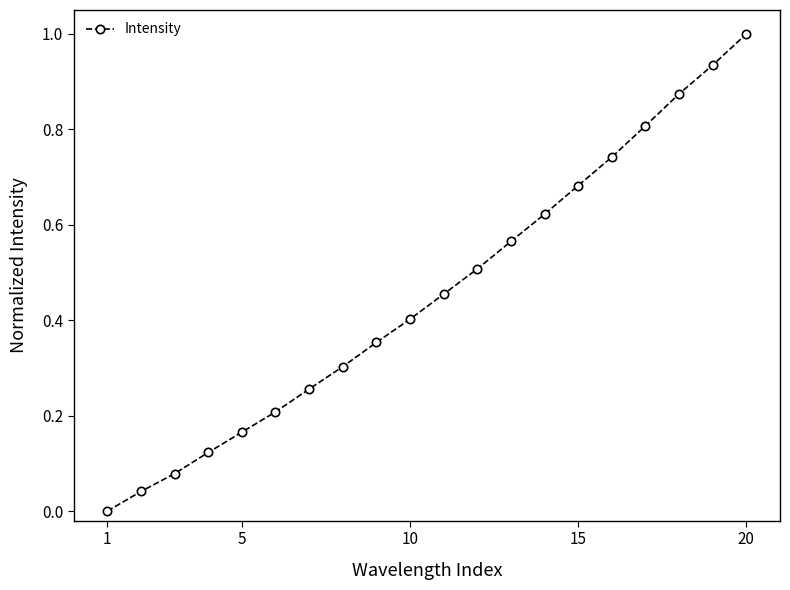

True or false: there are more than 1 points higher than both neighbors.

False